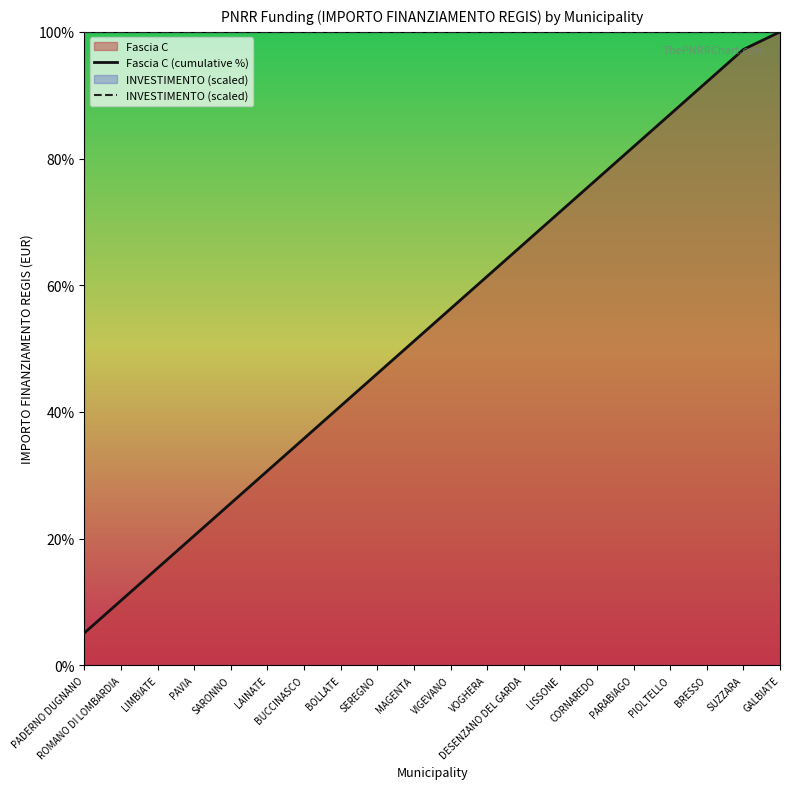

What is the total value across all series at GALBIATE?

200.0